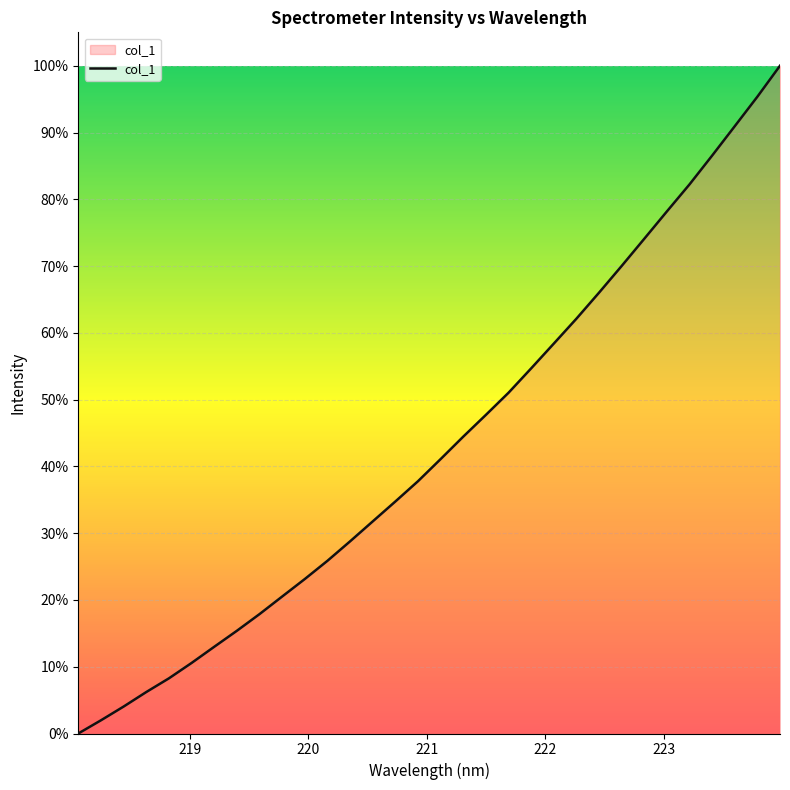

What is the difference between the maximum and minimum values?

1.0